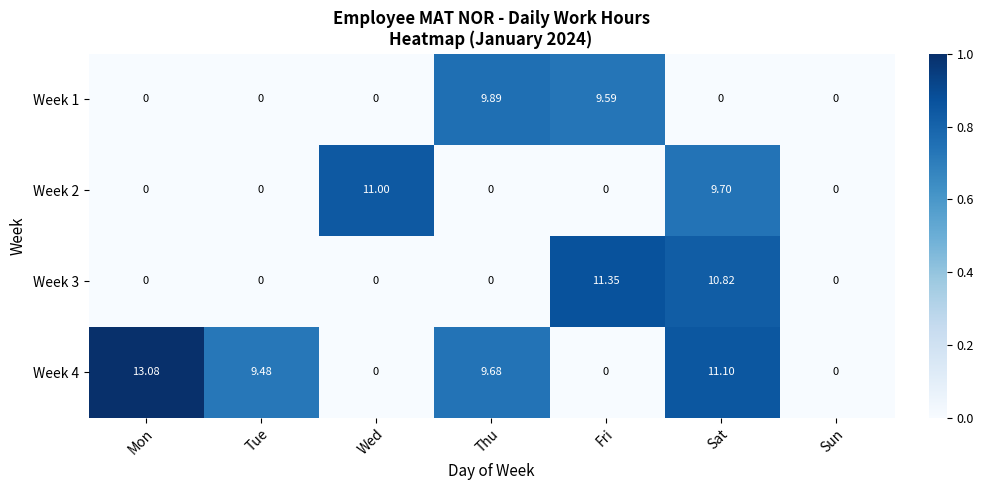

How many values in Week 3 are above zero?

2